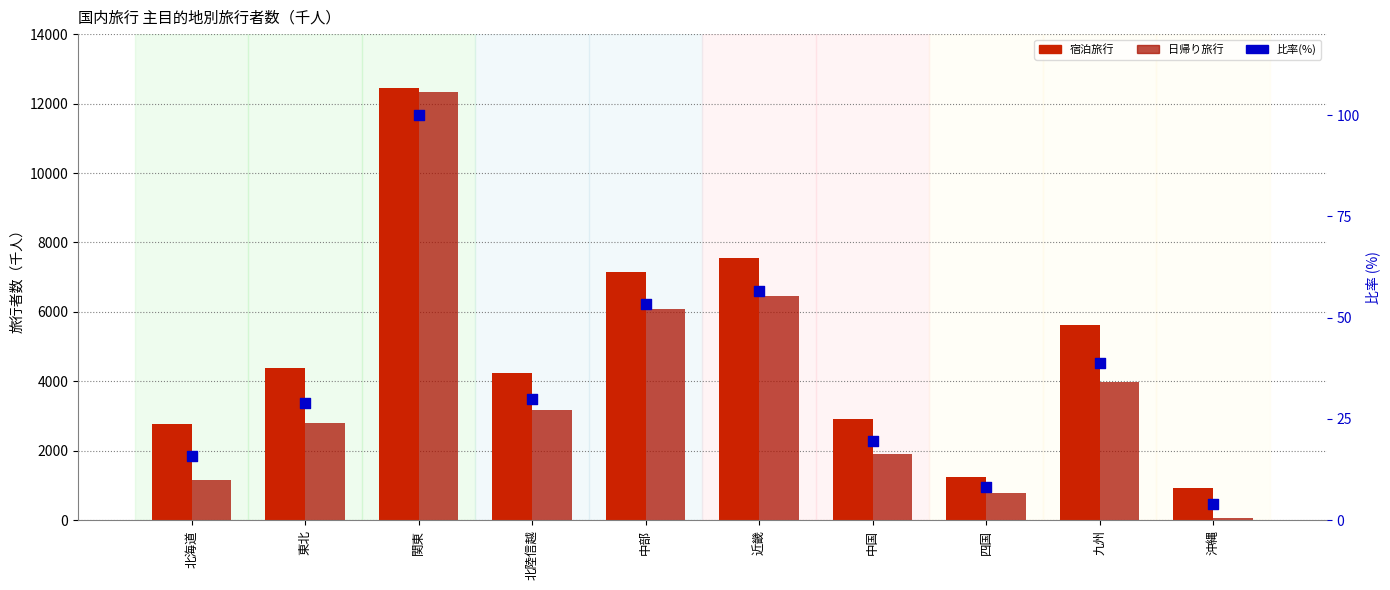

At how many categories does at least one series exceed 8007?

1